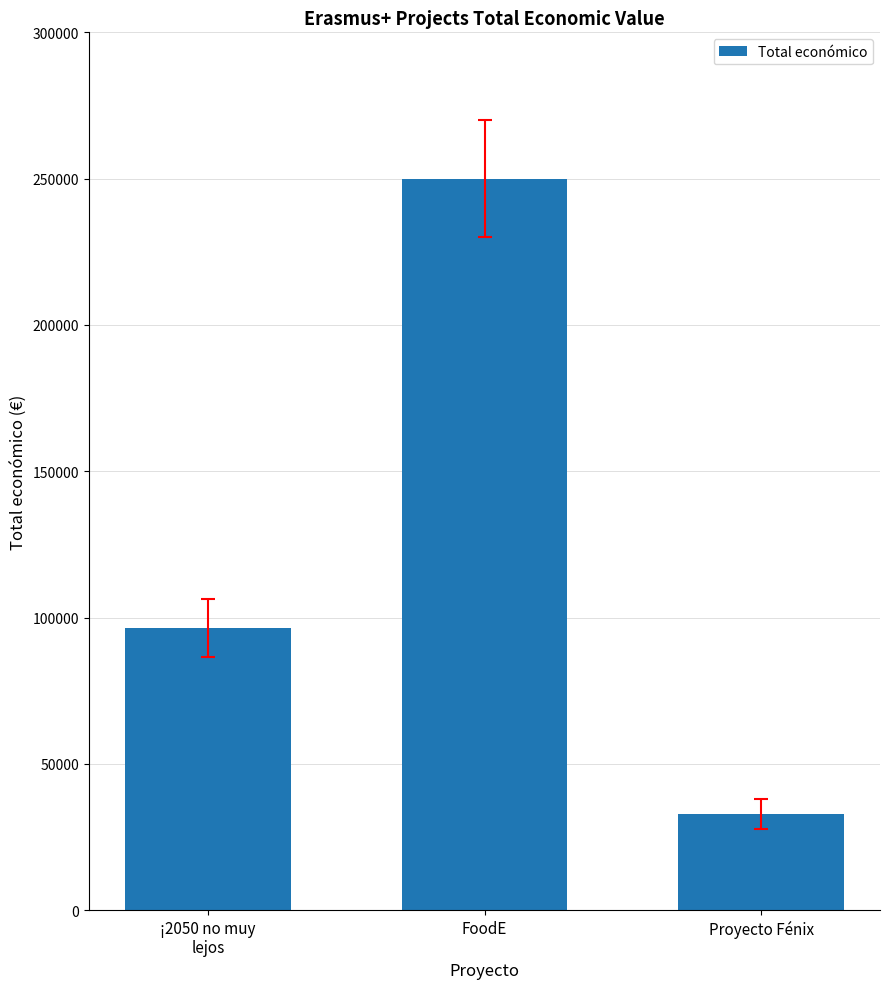

Does the chart contain any negative values?

No